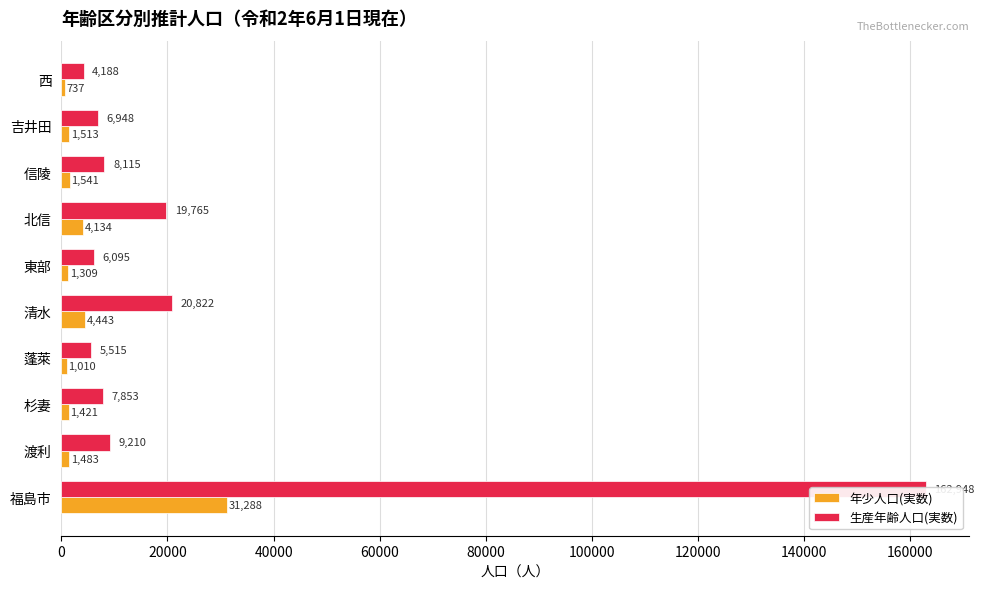

How many data points does each series have?

10